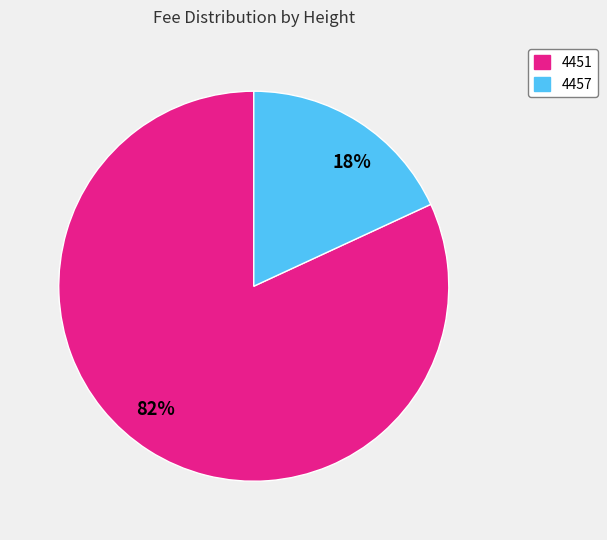

Count the number of slices in the pie.

2